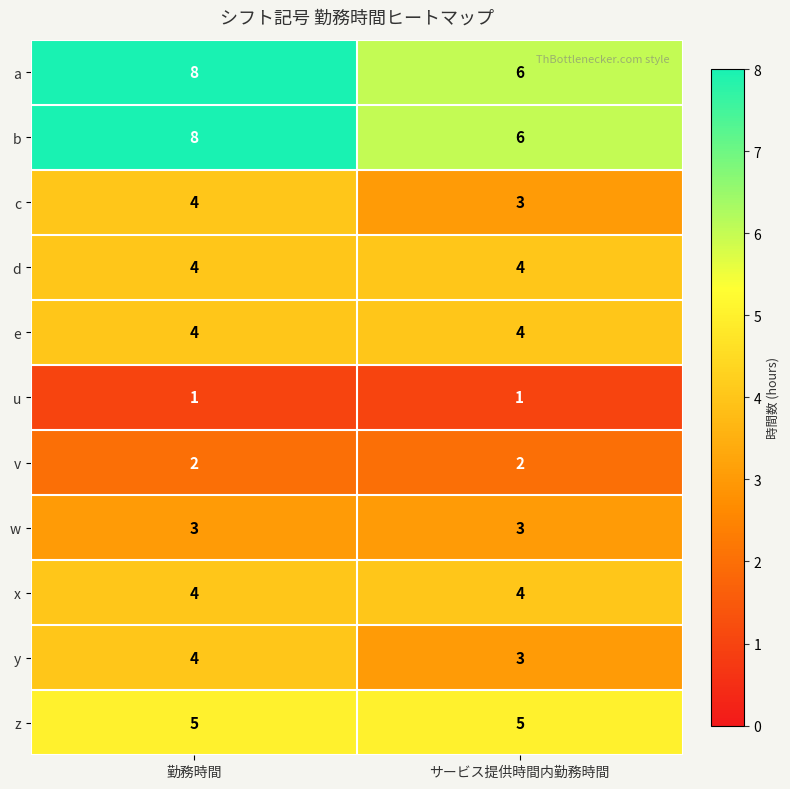

What is the sum of the z values at サービス提供時間内勤務時間 and 勤務時間?

10